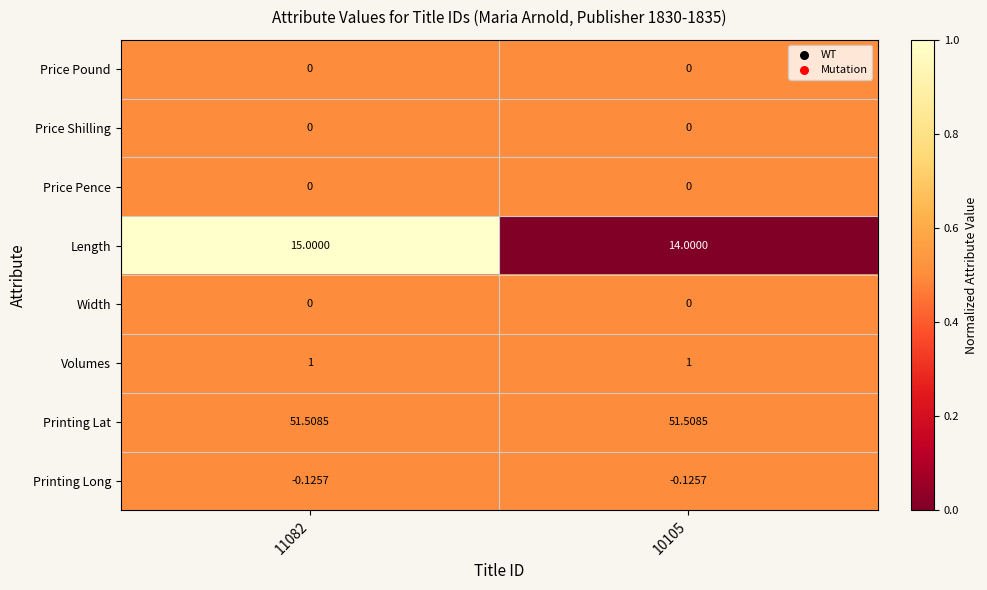

Is the value of Printing Lat at 11082 greater than the value of Printing Long at 11082?

Yes